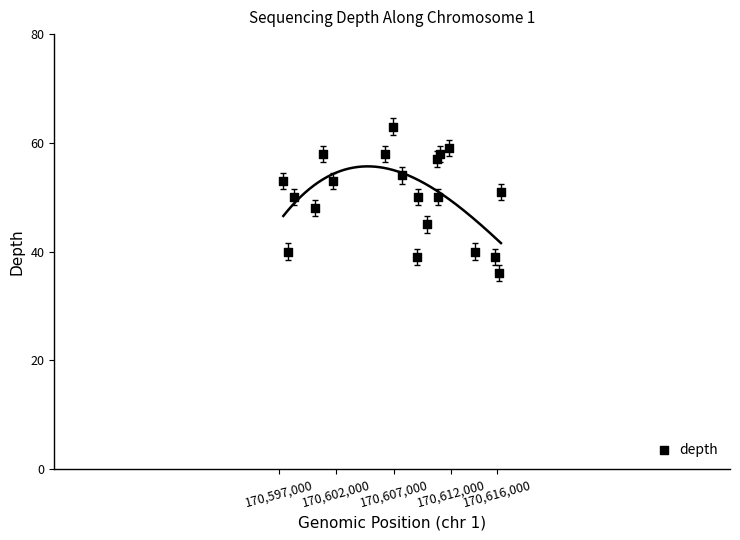

What is the range of Y values (max minus min)?

27